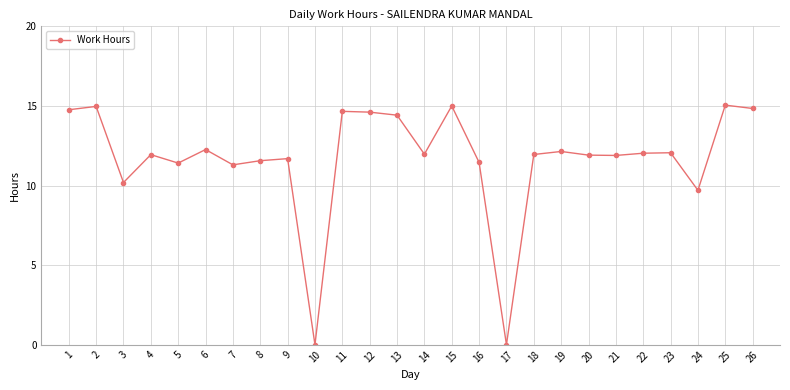

How many lines are shown in the chart?

1